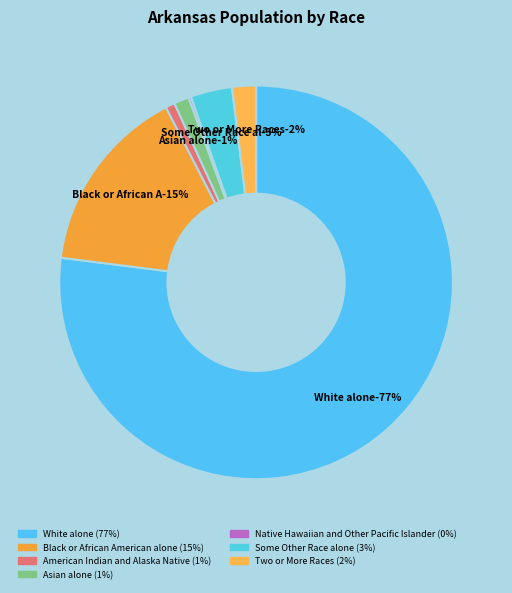

Between Some Other Race alone and Black or African American alone, which is larger?

Black or African American alone